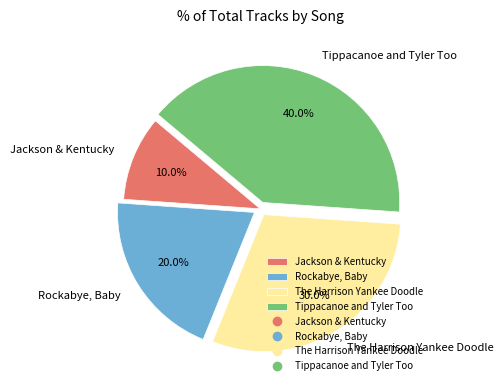

To the nearest percent, what is the difference between the largest and smallest slice percentages?

30%